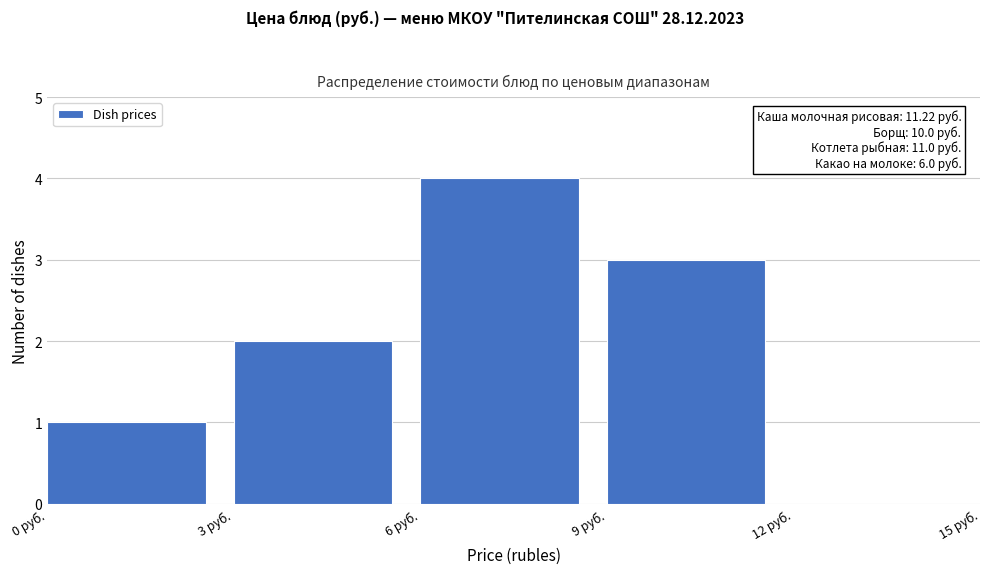

Which range on the x-axis has the tallest bar?

6 to 9